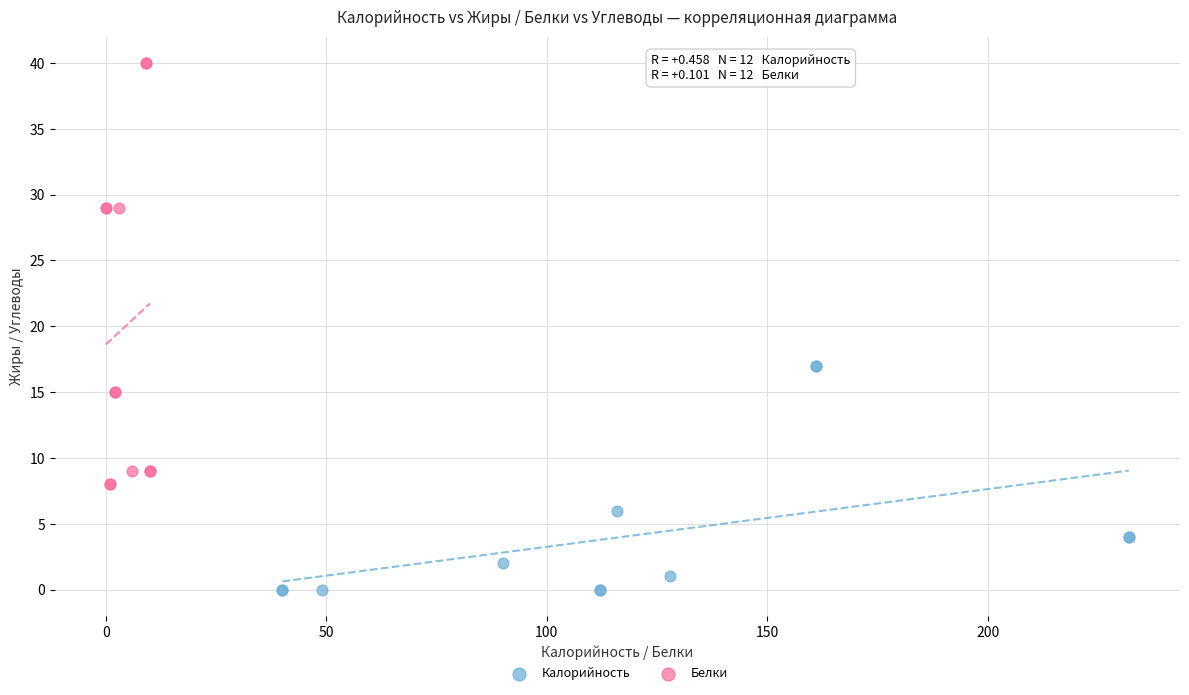

Which series contains the lowest Y value?

Калорийность